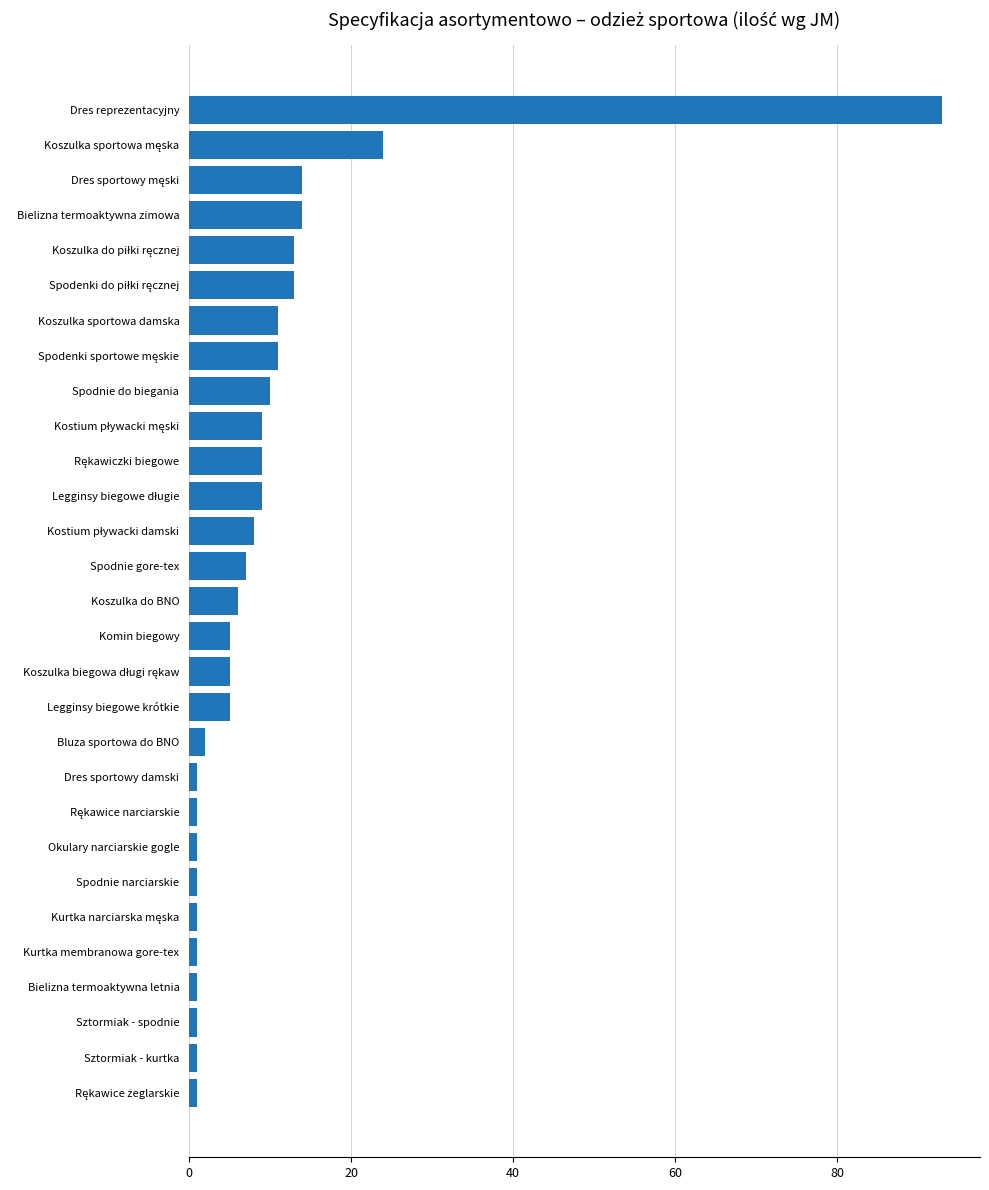

Between Dres reprezentacyjny and Legginsy biegowe krótkie, which is larger?

Dres reprezentacyjny